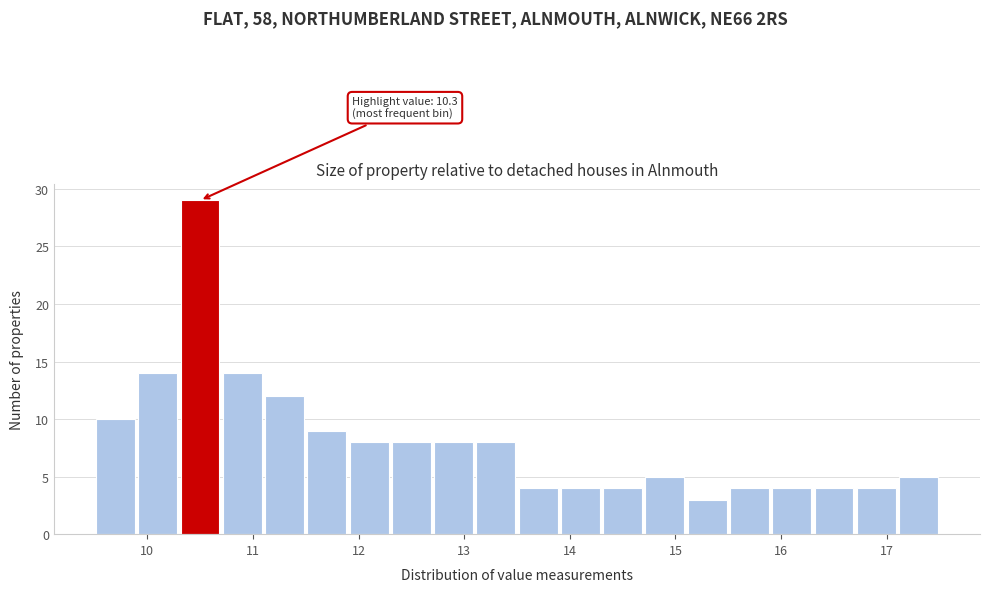

Which range on the x-axis has the tallest bar?

10.3 to 10.7